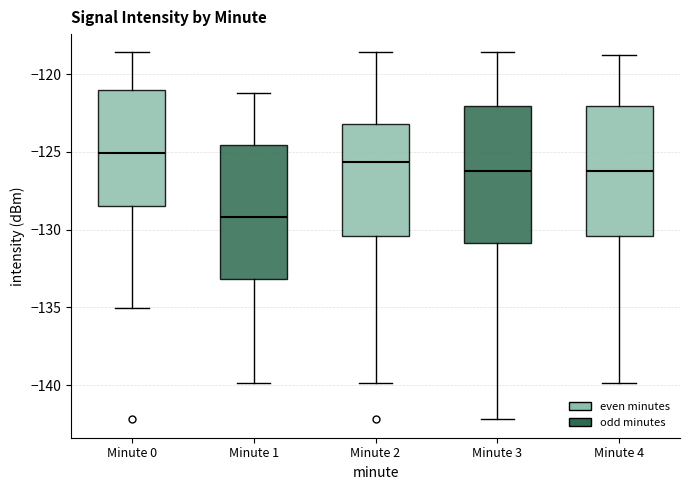

Reading left to right, transcribe this box plot: for each box, give where its median line is, the range the box spans, and where its two whiskers end, as read against the y-axis. The values are not printed on the chart, so give them approximately, as read against the axis.

Minute 0: median -125.0, box -128.5 to -121.0, whiskers -135.0 to -118.5
Minute 1: median -129.0, box -133.0 to -124.5, whiskers -140.0 to -121.0
Minute 2: median -125.5, box -130.5 to -123.0, whiskers -140.0 to -118.5
Minute 3: median -126.0, box -131.0 to -122.0, whiskers -142.0 to -118.5
Minute 4: median -126.0, box -130.5 to -122.0, whiskers -140.0 to -119.0